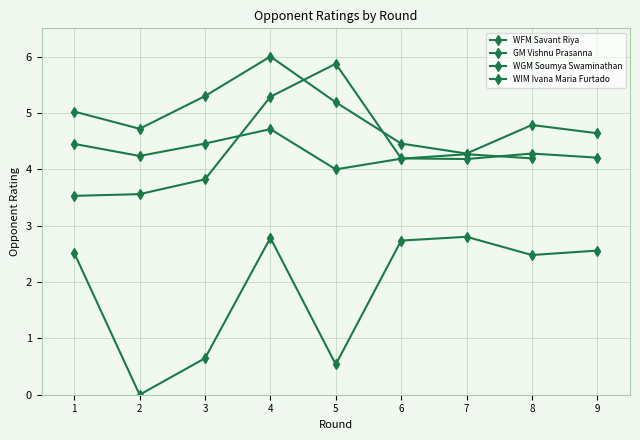

What is the value of the GM Vishnu Prasanna point at the 4th from the left?

5.3